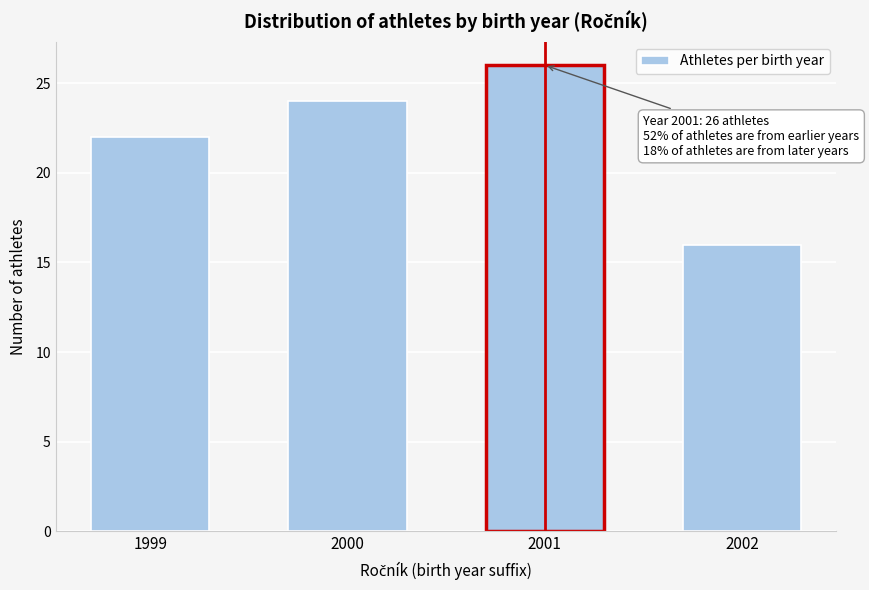

Reading left to right, extract all data points from this chart.

22	24	26	16